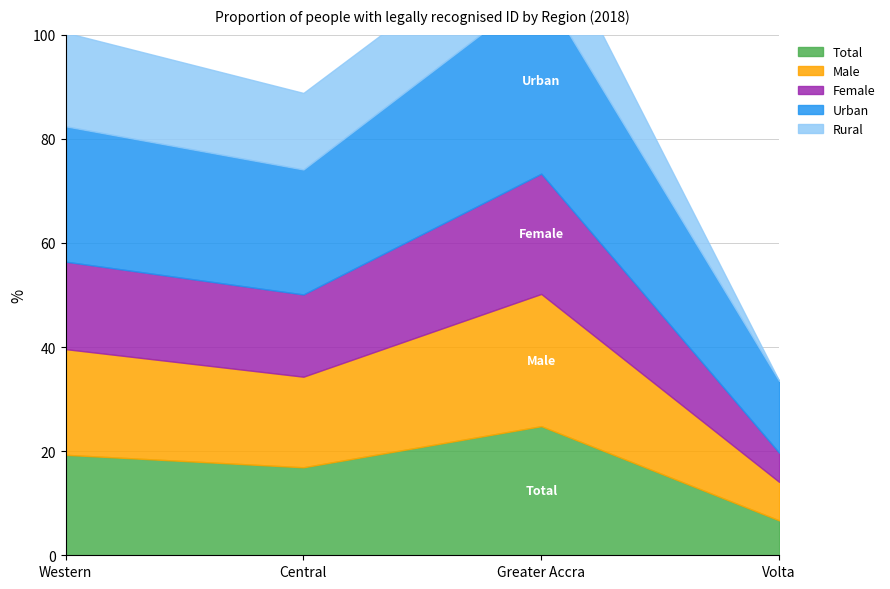

Reading left to right, transcribe all the data shown in this chart.

Total: Western=19.3	Central=16.9	Greater Accra=24.8	Volta=6.7
Male: Western=20.3	Central=17.4	Greater Accra=25.4	Volta=7.4
Female: Western=16.8	Central=15.8	Greater Accra=23.1	Volta=5.6
Urban: Western=26.0	Central=24.0	Greater Accra=35.6	Volta=13.8
Rural: Western=18.0	Central=14.7	Greater Accra=14.1	Volta=0.0